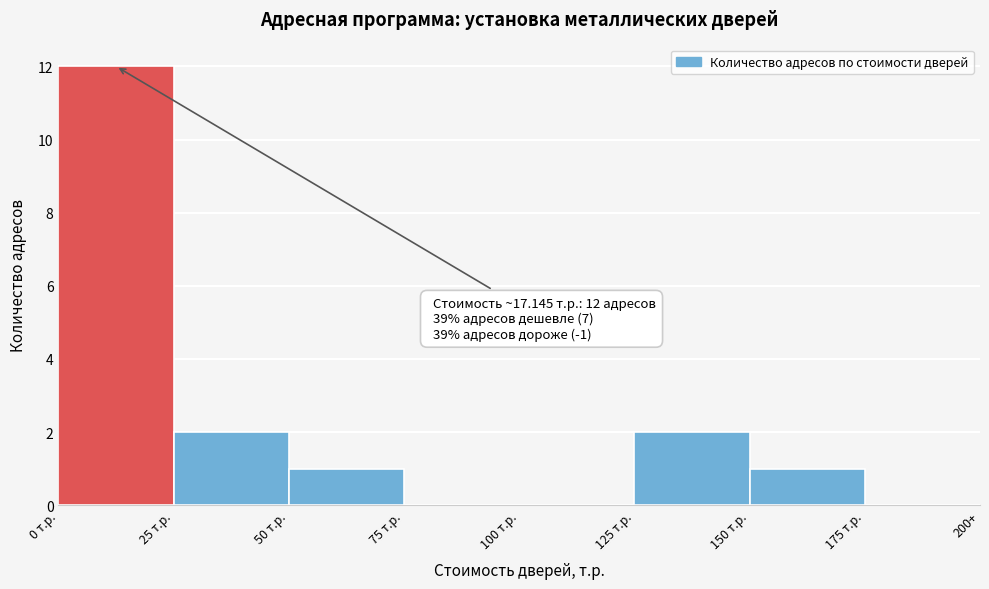

Reading left to right, transcribe all the data shown in this chart.

0 т.р.=12	25 т.р.=2	50 т.р.=1	75 т.р.=0	100 т.р.=0	125 т.р.=2	150 т.р.=1	175 т.р.=0